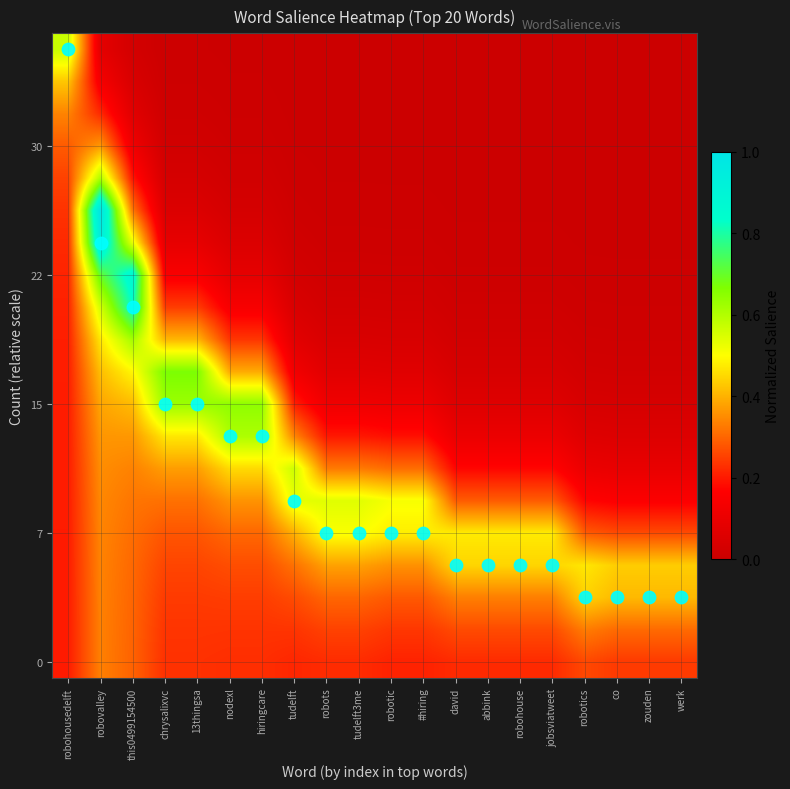

Between robotics and david, which is larger?

david